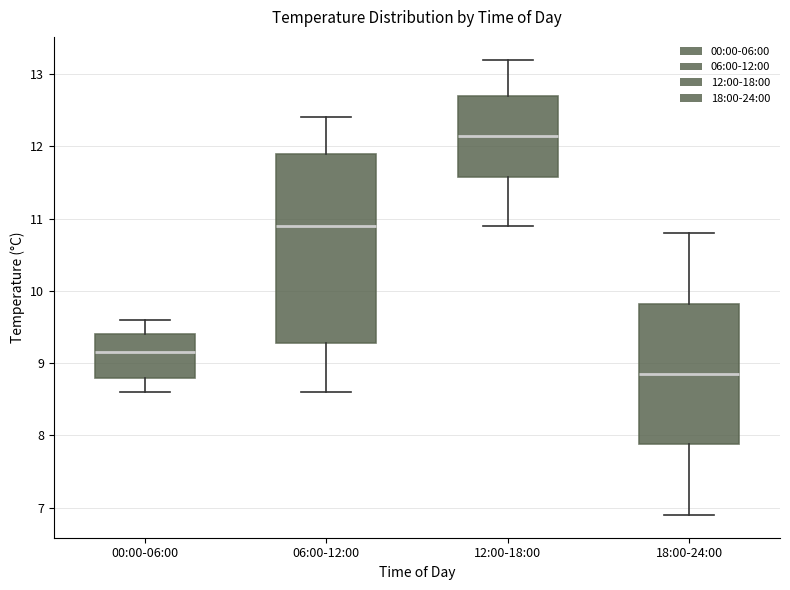

Reading left to right, read every box against the y-axis: the position of its median line, the range the box covers, and the ends of its whiskers. The values are not printed on the chart, so give them approximately, as read against the axis.

00:00-06:00: median 9.2, box 8.8 to 9.4, whiskers 8.6 to 9.6
06:00-12:00: median 10.9, box 9.3 to 11.9, whiskers 8.6 to 12.4
12:00-18:00: median 12.2, box 11.6 to 12.7, whiskers 10.9 to 13.2
18:00-24:00: median 8.9, box 7.9 to 9.8, whiskers 6.9 to 10.8